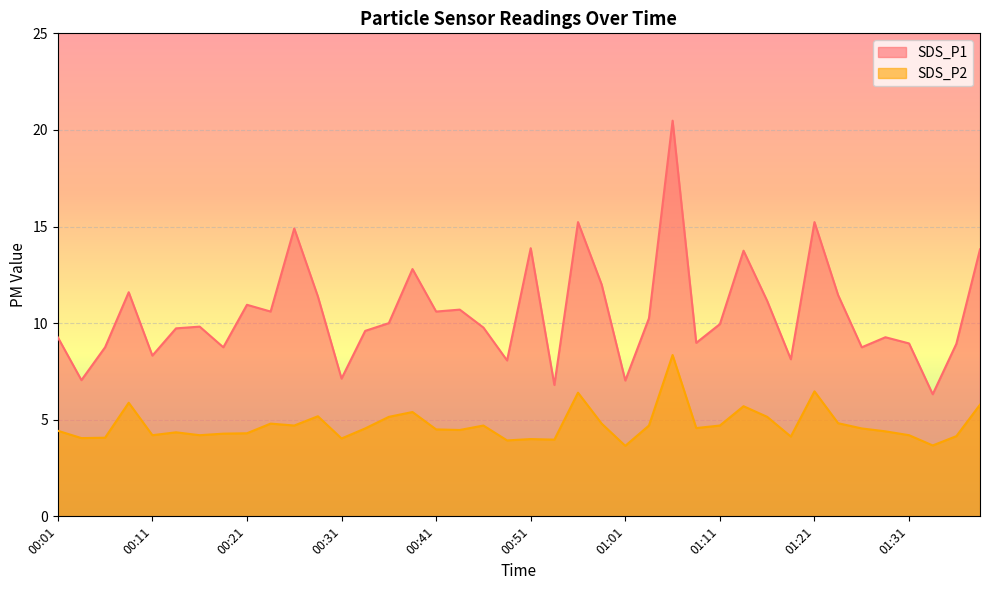

The value of SDS_P1 at 01:28 is 16.5. True or false?

False